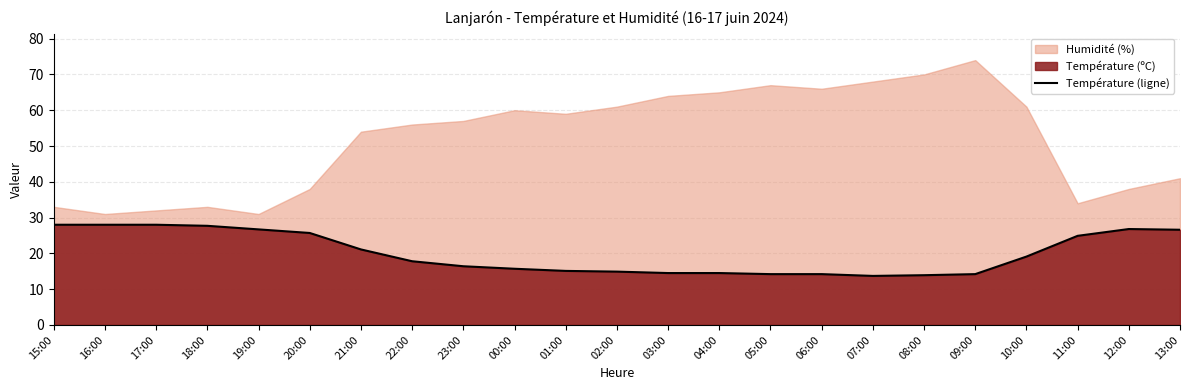

Reading left to right, list all the values displayed in this chart.

15:00=28.0	16:00=28.0	17:00=28.0	18:00=27.7	19:00=26.7	20:00=25.7	21:00=21.1	22:00=17.8	23:00=16.4	00:00=15.7	01:00=15.1	02:00=14.9	03:00=14.5	04:00=14.5	05:00=14.2	06:00=14.2	07:00=13.7	08:00=13.9	09:00=14.2	10:00=19.1	11:00=24.9	12:00=26.8	13:00=26.6